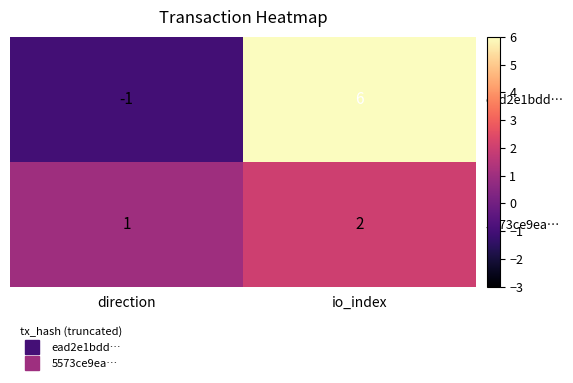

What is the difference between the highest and lowest values at direction?

2